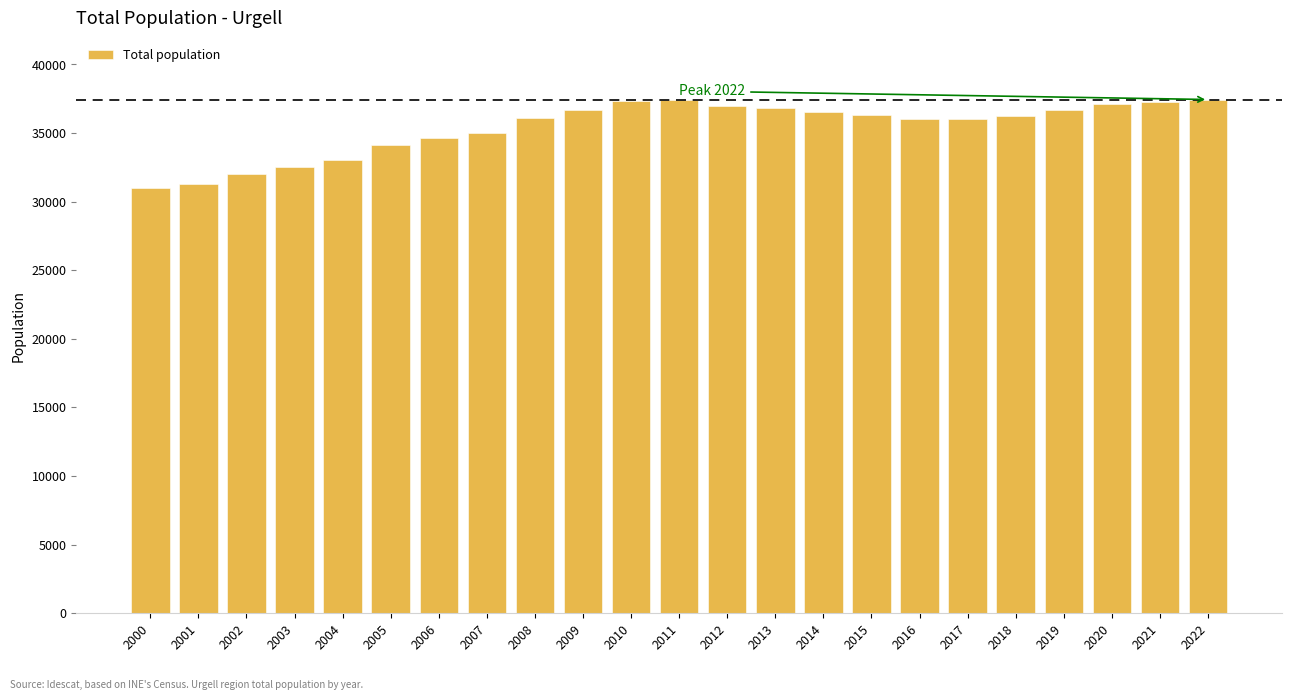

What is the value of the 19th bar from the left?

36243